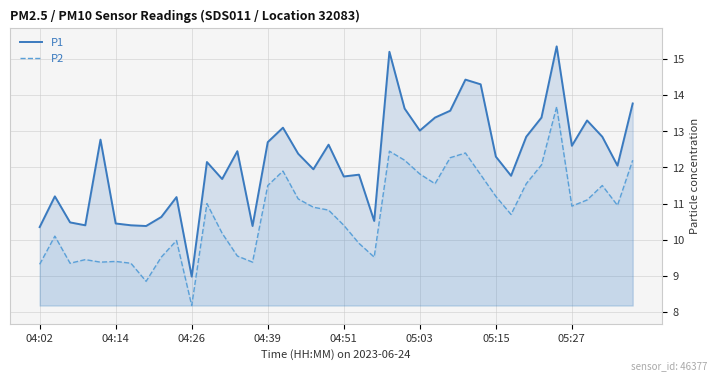

What is the difference between the maximum and minimum values in the P1 series?

6.4